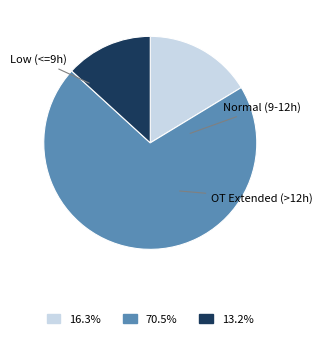

Count the number of slices in the pie.

3